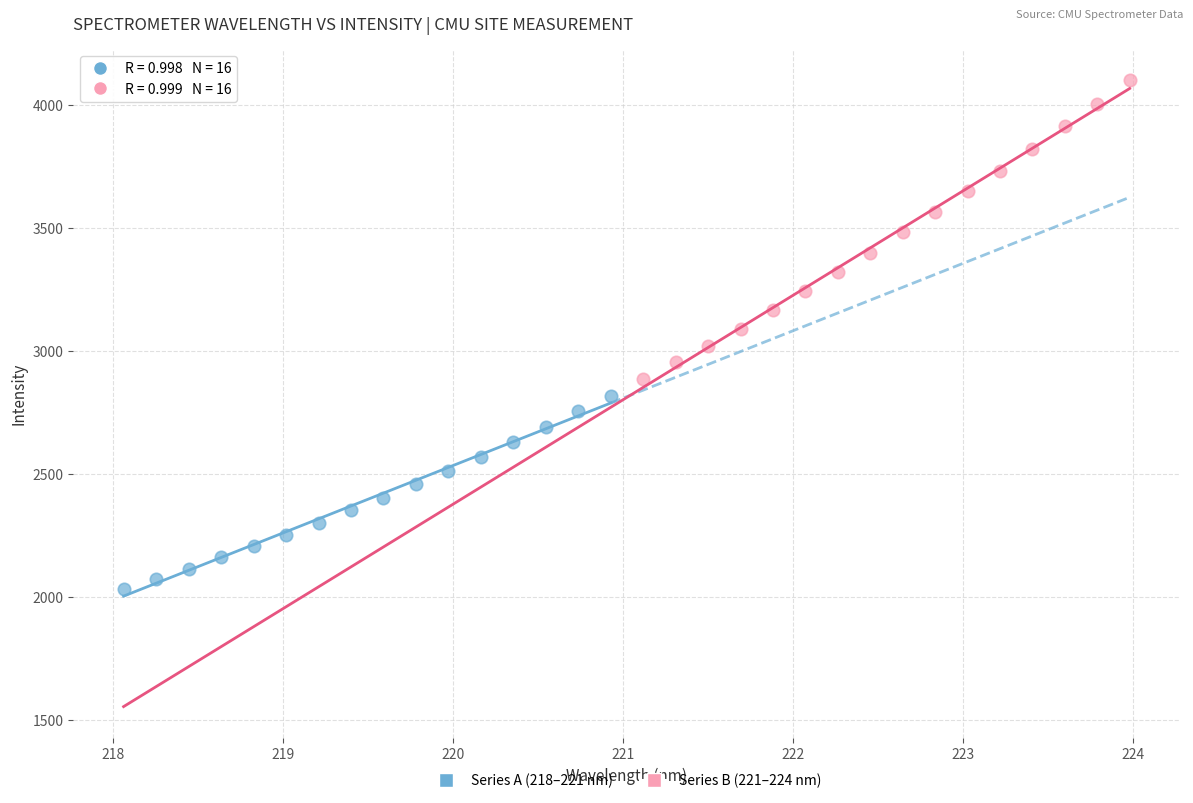

Which series contains the lowest Y value?

Series A (218–221 nm)